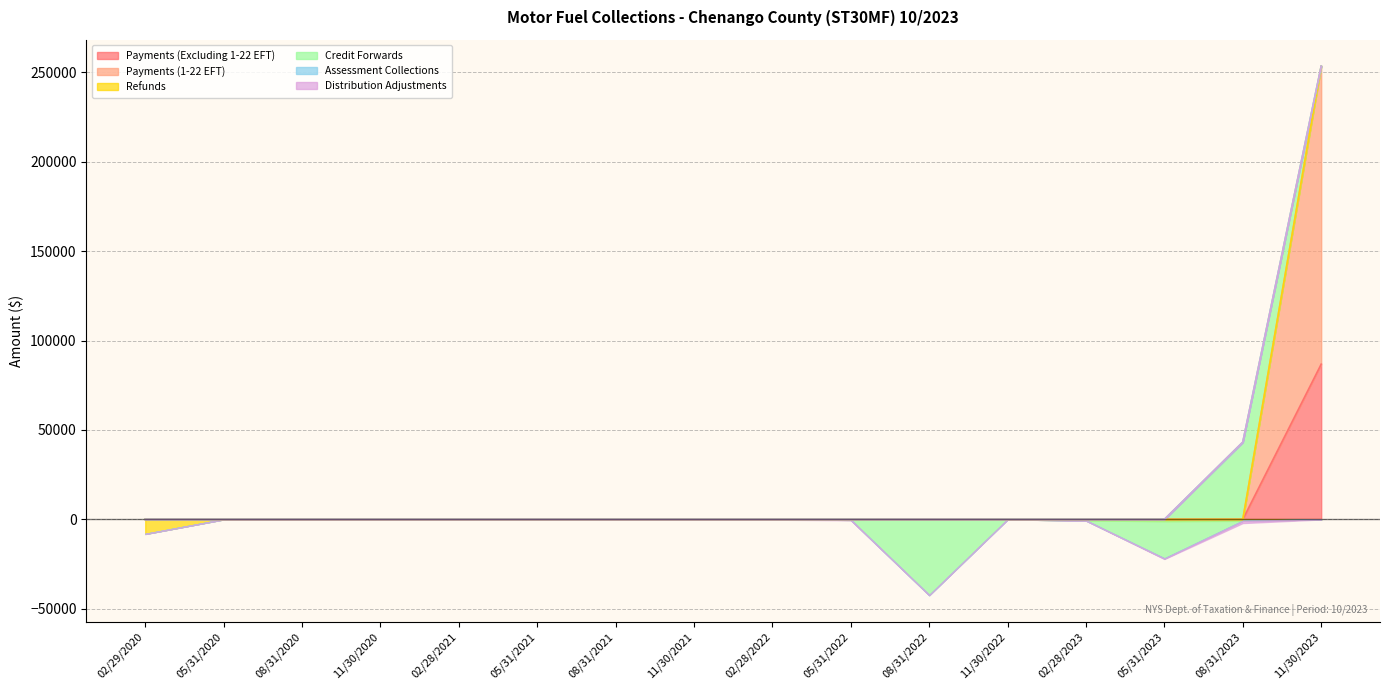

Which series has the widest spread of values?

Payments (1-22 EFT)